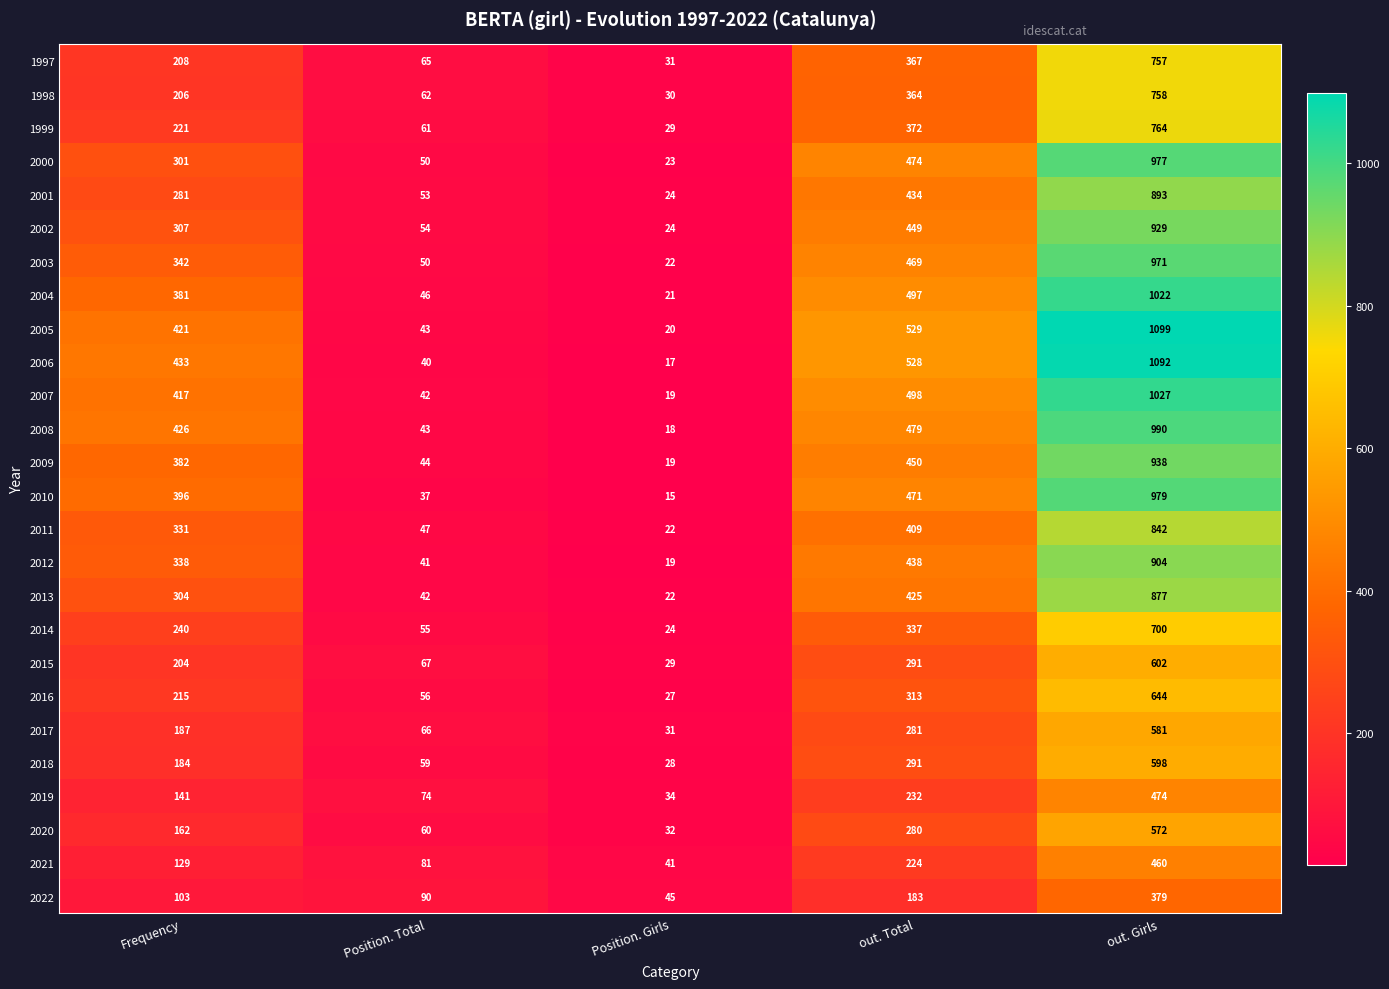

Where is 2014 nearest to the value 362?

out. Total